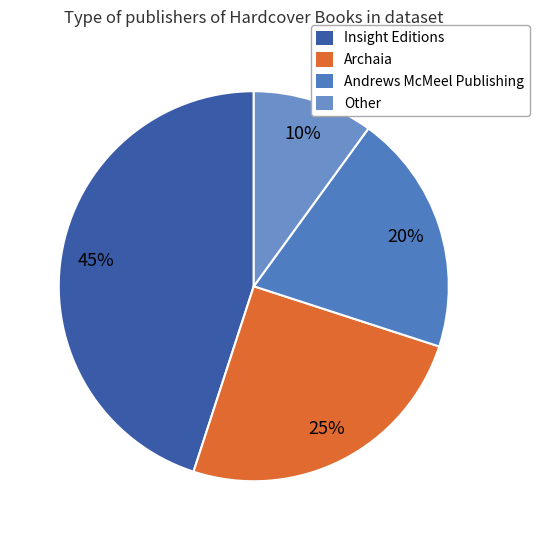

Approximately how many times larger is the value at Archaia compared to Insight Editions?

0.6